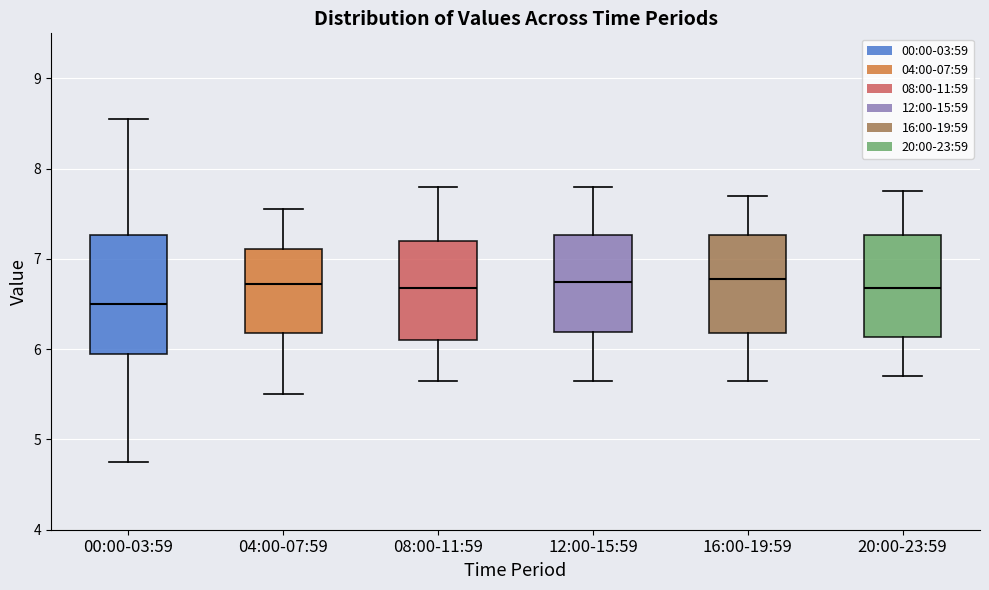

Reading left to right, transcribe this box plot: for each box, give where its median line is, the range the box spans, and where its two whiskers end, as read against the y-axis. The values are not printed on the chart, so give them approximately, as read against the axis.

00:00-03:59: median 6.5, box 5.9 to 7.3, whiskers 4.8 to 8.6
04:00-07:59: median 6.7, box 6.2 to 7.1, whiskers 5.5 to 7.6
08:00-11:59: median 6.7, box 6.1 to 7.2, whiskers 5.7 to 7.8
12:00-15:59: median 6.8, box 6.2 to 7.3, whiskers 5.7 to 7.8
16:00-19:59: median 6.8, box 6.2 to 7.3, whiskers 5.7 to 7.7
20:00-23:59: median 6.7, box 6.1 to 7.3, whiskers 5.7 to 7.8